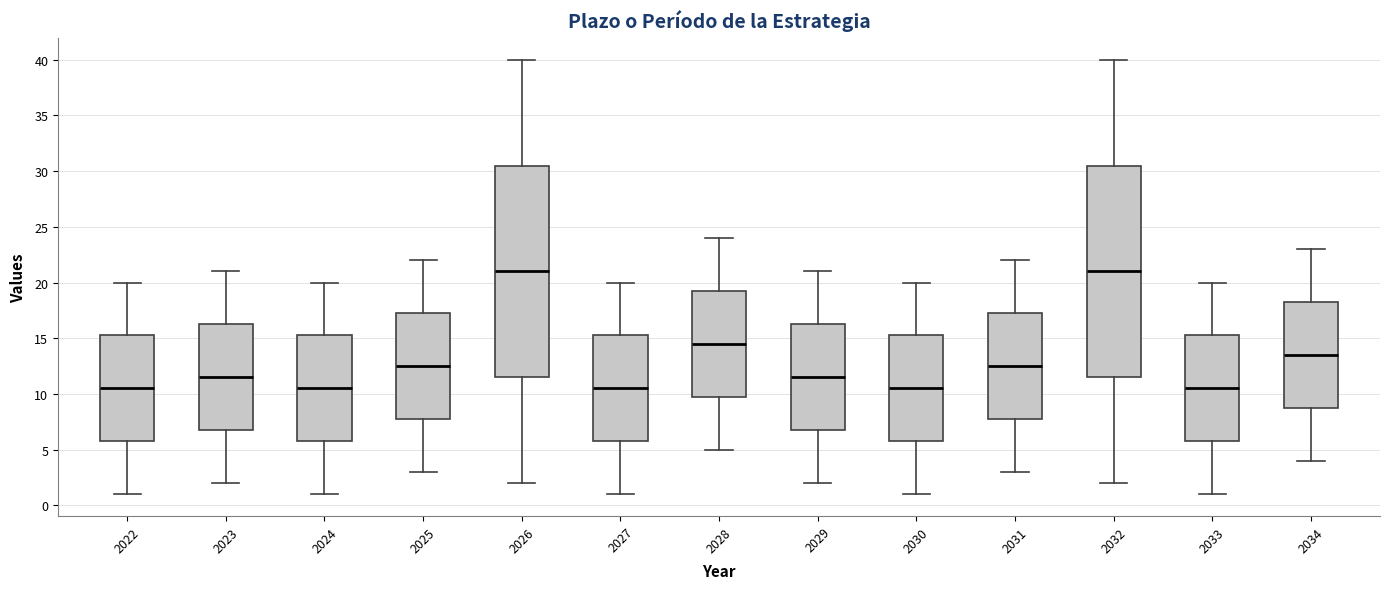

Where does the upper whisker of the box at x = 2026 end on the y-axis? The values are not printed on the chart, so give them approximately, as read against the axis.

40.0